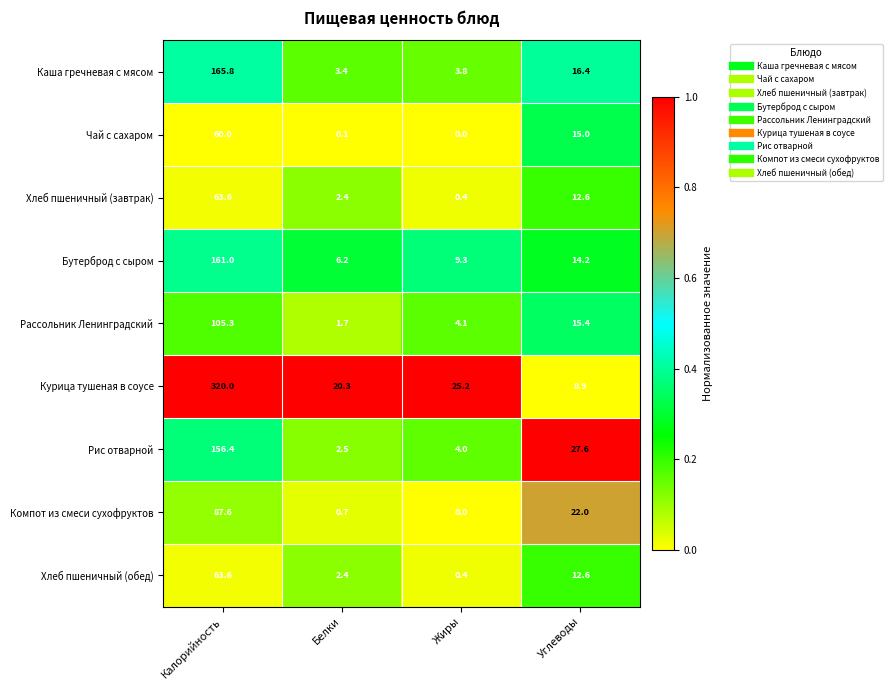

True or false: Компот из смеси сухофруктов has a value of 0.7 at Белки.

True